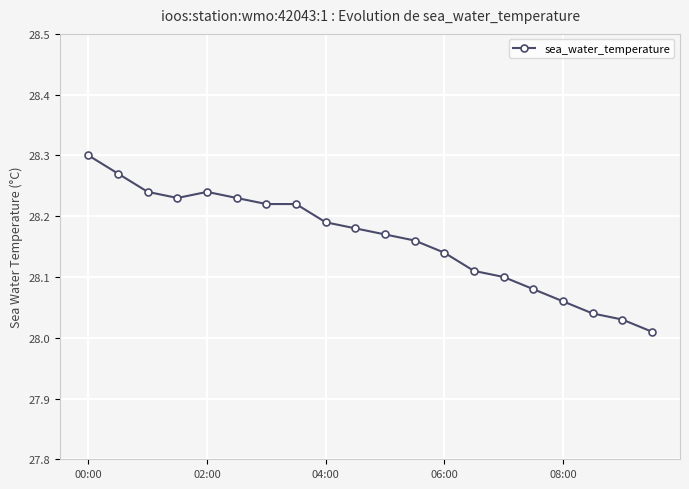

Does the chart display data point markers on the line(s)?

Yes